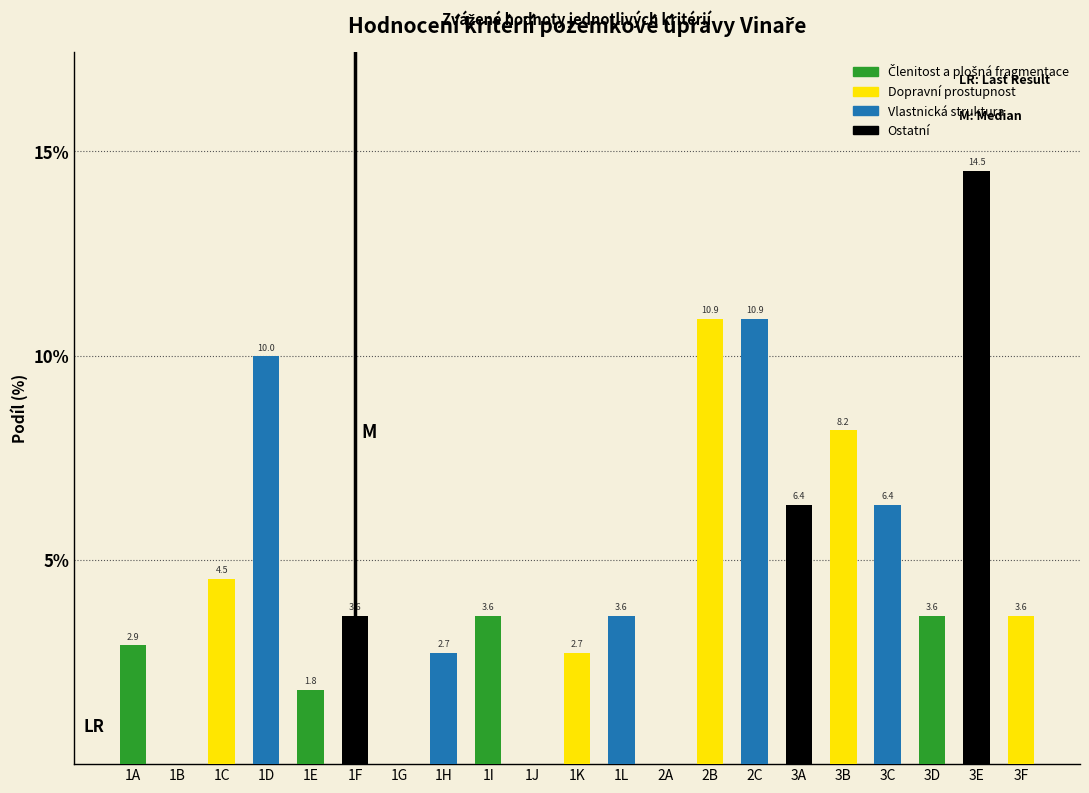

Reading right to left, list all the values displayed in this chart.

3F=3.6	3E=14.5	3D=3.6	3C=6.4	3B=8.2	3A=6.4	2C=10.9	2B=10.9	2A=0.0	1L=3.6	1K=2.7	1J=0.0	1I=3.6	1H=2.7	1G=0.0	1F=3.6	1E=1.8	1D=10.0	1C=4.5	1B=0.0	1A=2.9